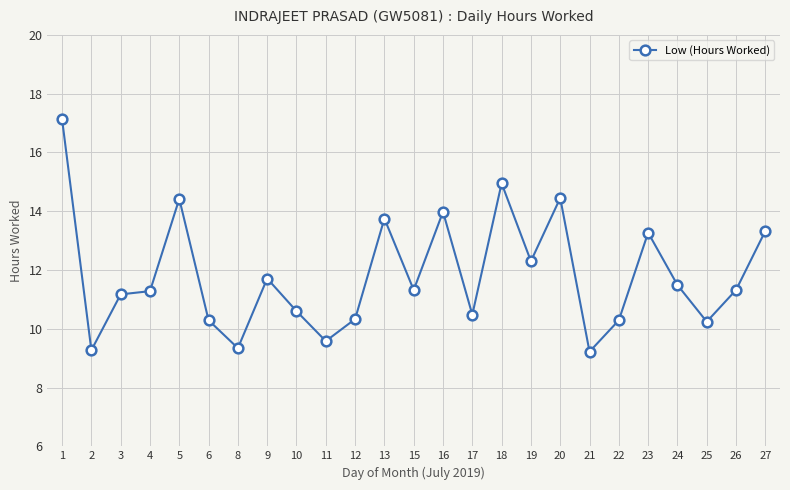

What is the maximum value shown in the chart?

17.1